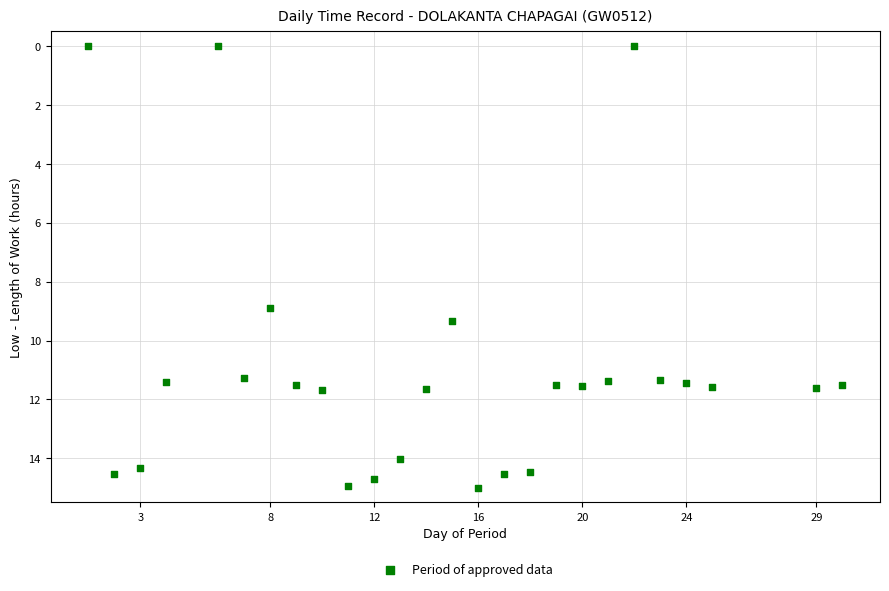

What is the range of Y values (max minus min)?

15.0